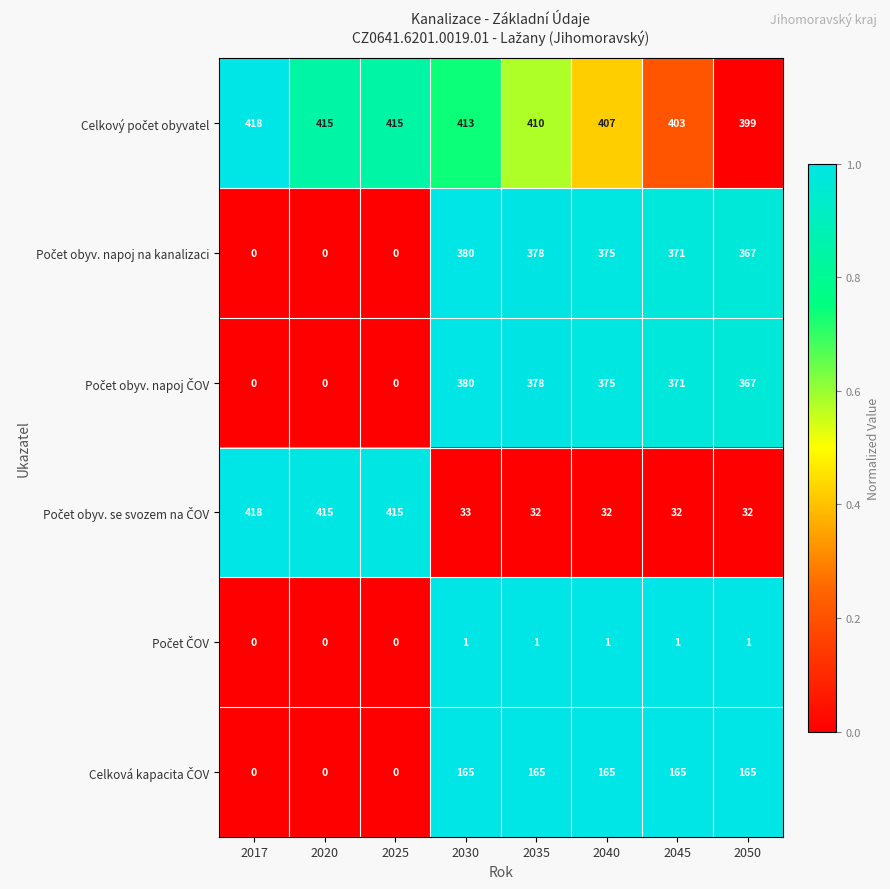

What is the spread (max minus min) of values at 2025?

415